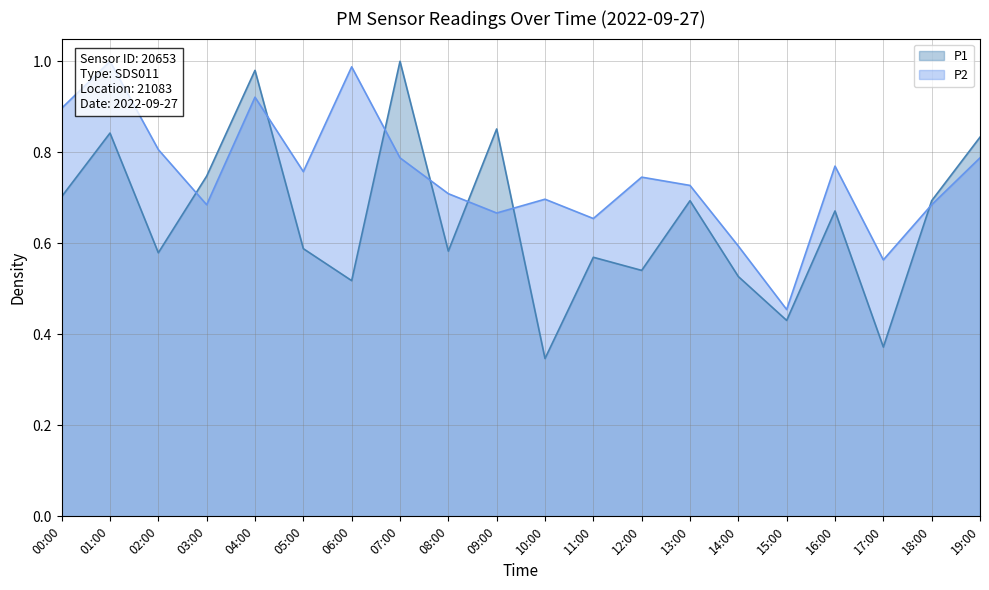

At how many categories does at least one series exceed 0?

20